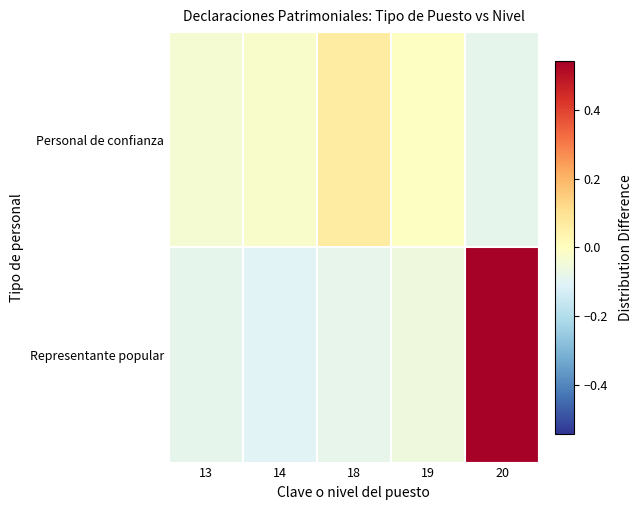

Rank the series at 14 from highest to lowest value.

Personal de confianza, Representante popular